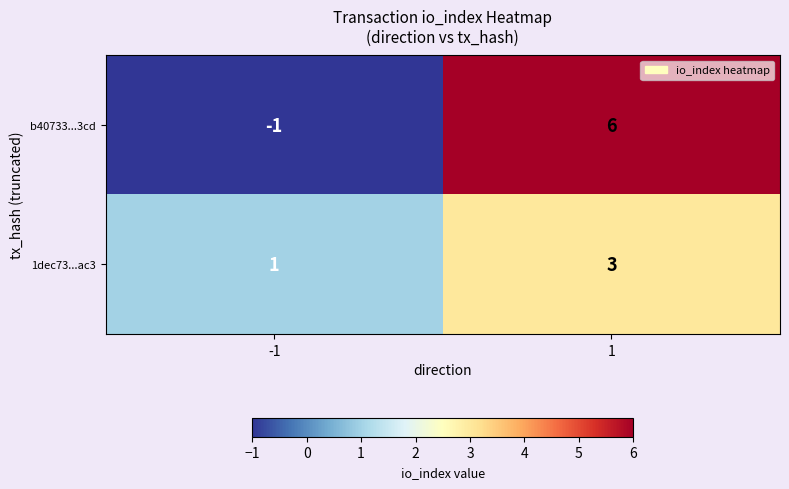

What is the sum of the b40733...3cd values at 1 and -1?

5